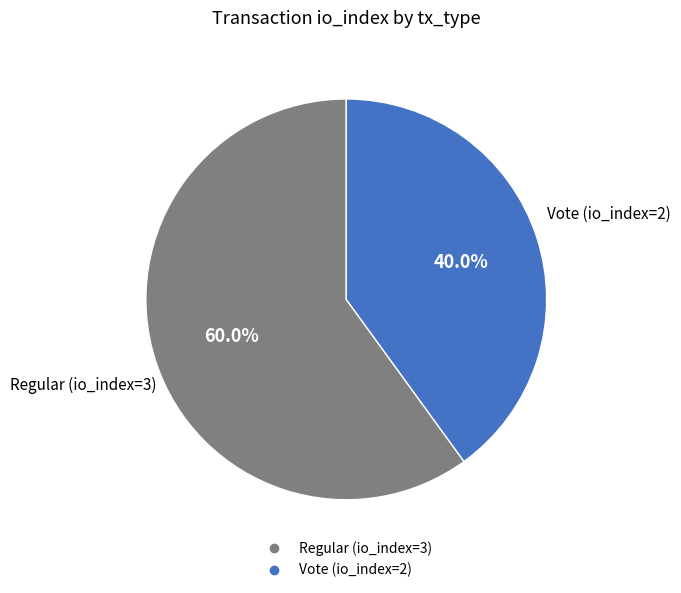

Does Vote (io_index=2) represent more than half of the total?

No